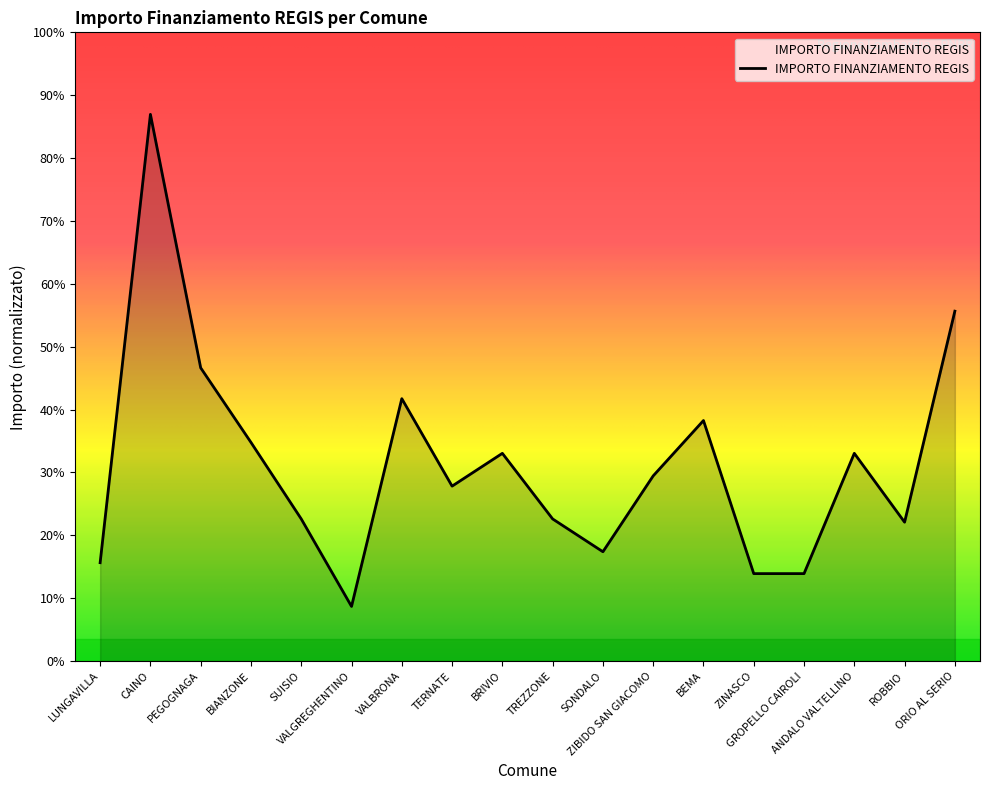

Does the chart have visible grid lines?

No